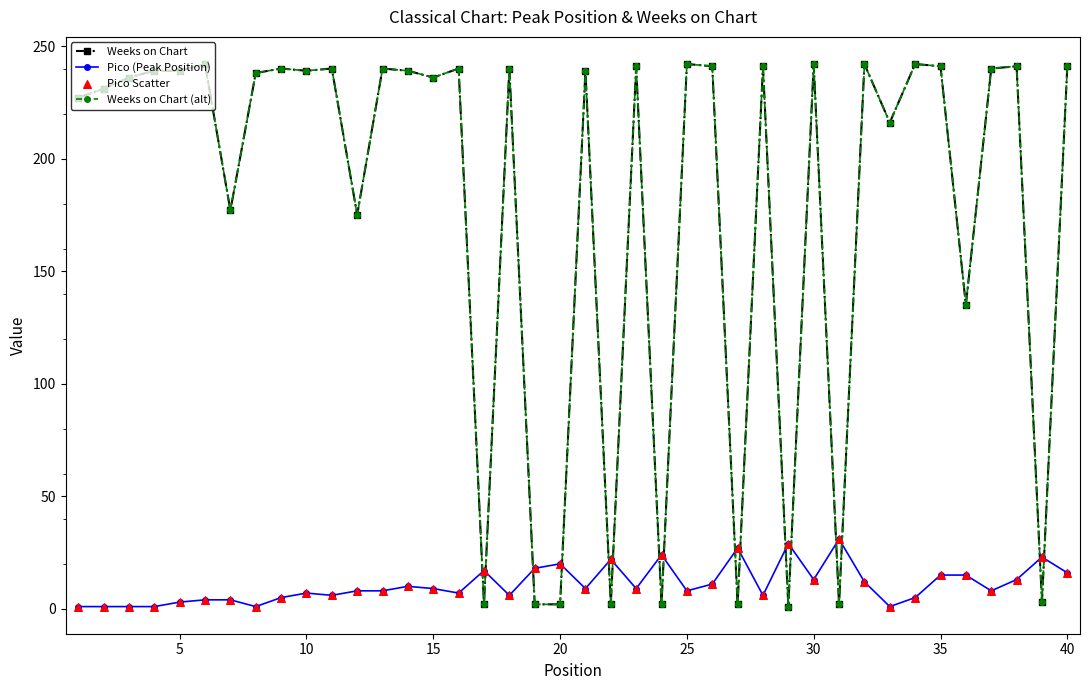

Which series has the largest total across all categories?

Weeks on Chart